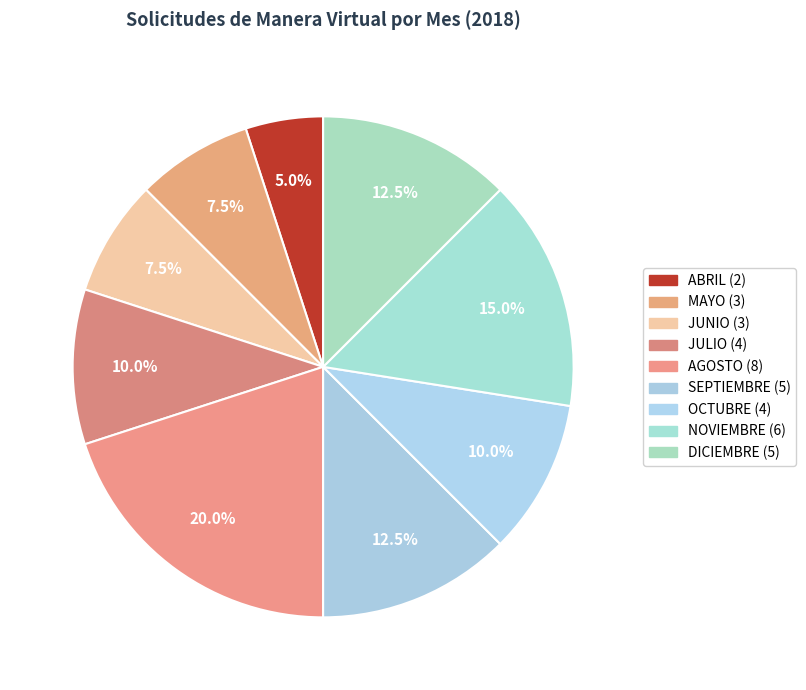

Does any single category account for the majority?

No